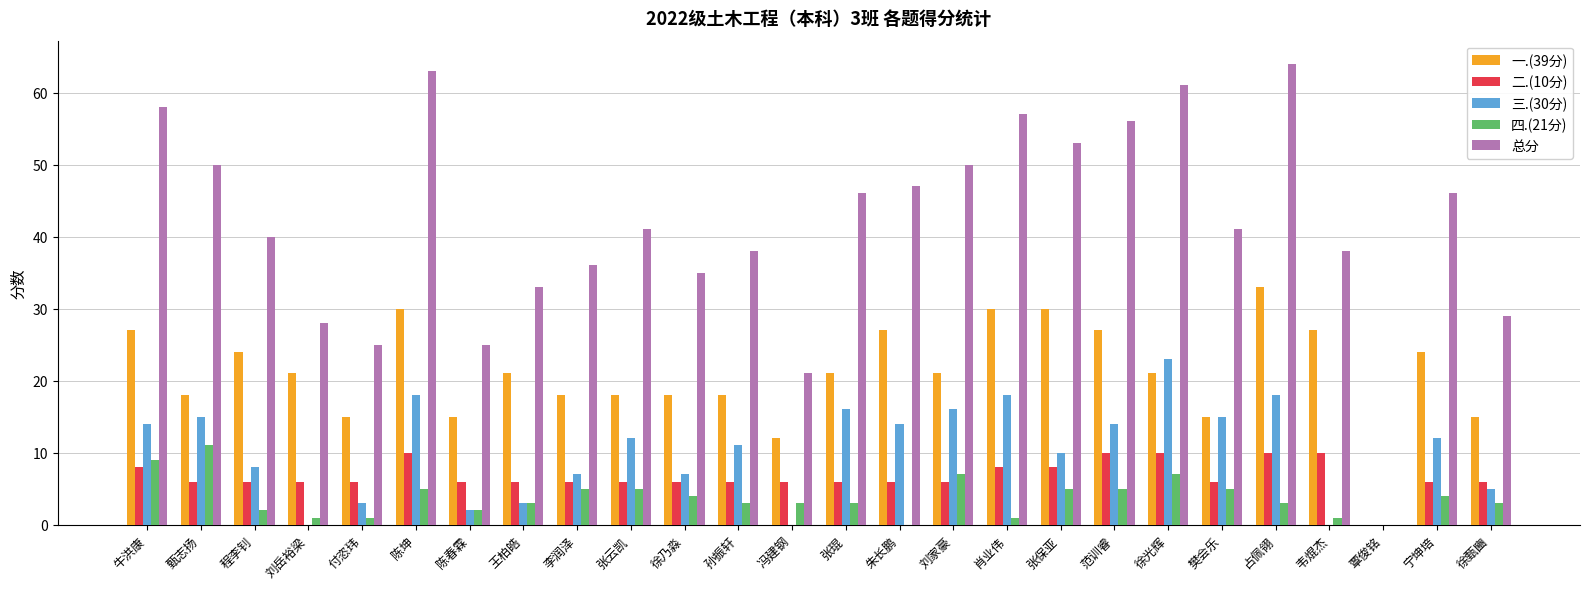

Is it true that 三.(30分) equals 14 at 范训睿?

True